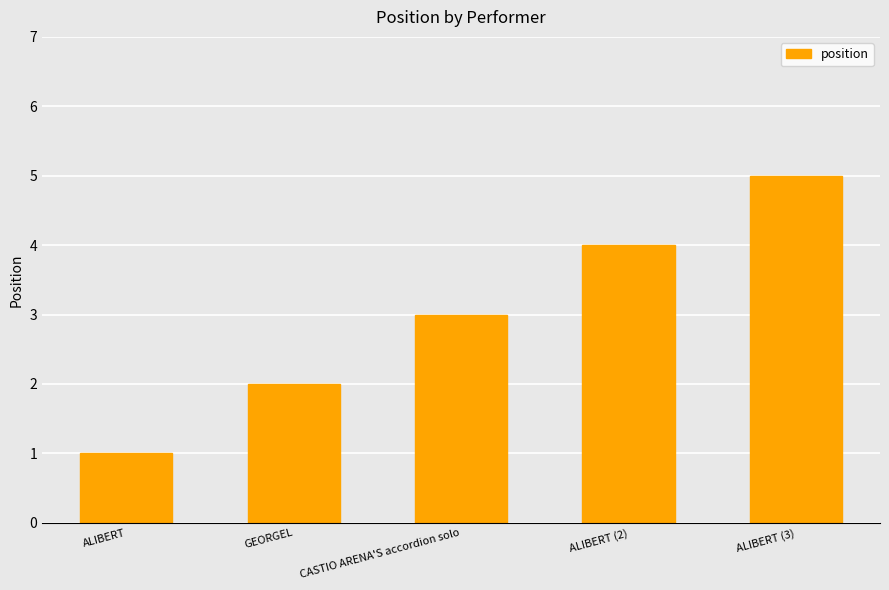

What is the change in value from ALIBERT to GEORGEL?

+1